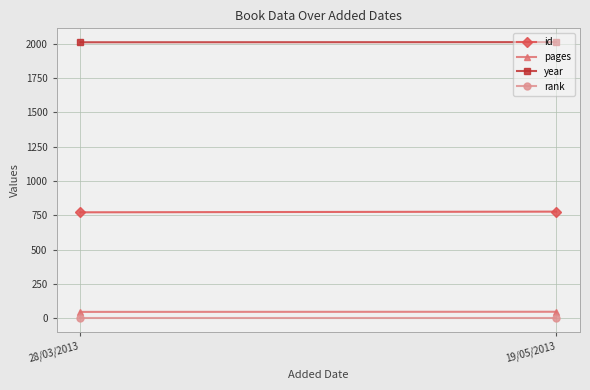

What are all the series names shown in the legend?

id, pages, year, rank